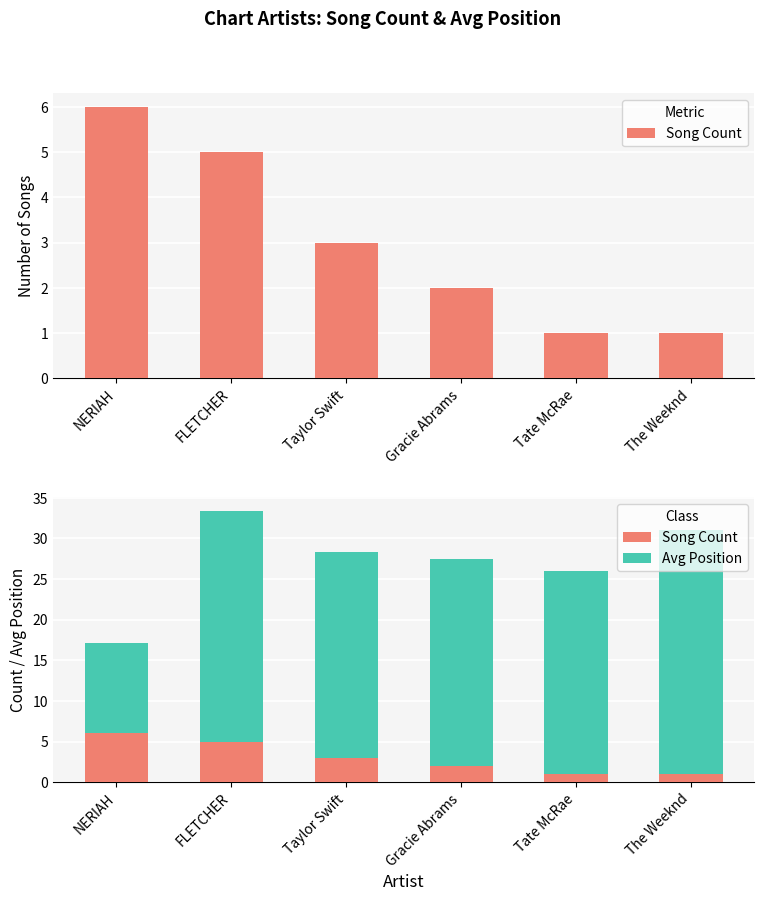

The Avg Position series shows 30.0 at The Weeknd. True or false?

True